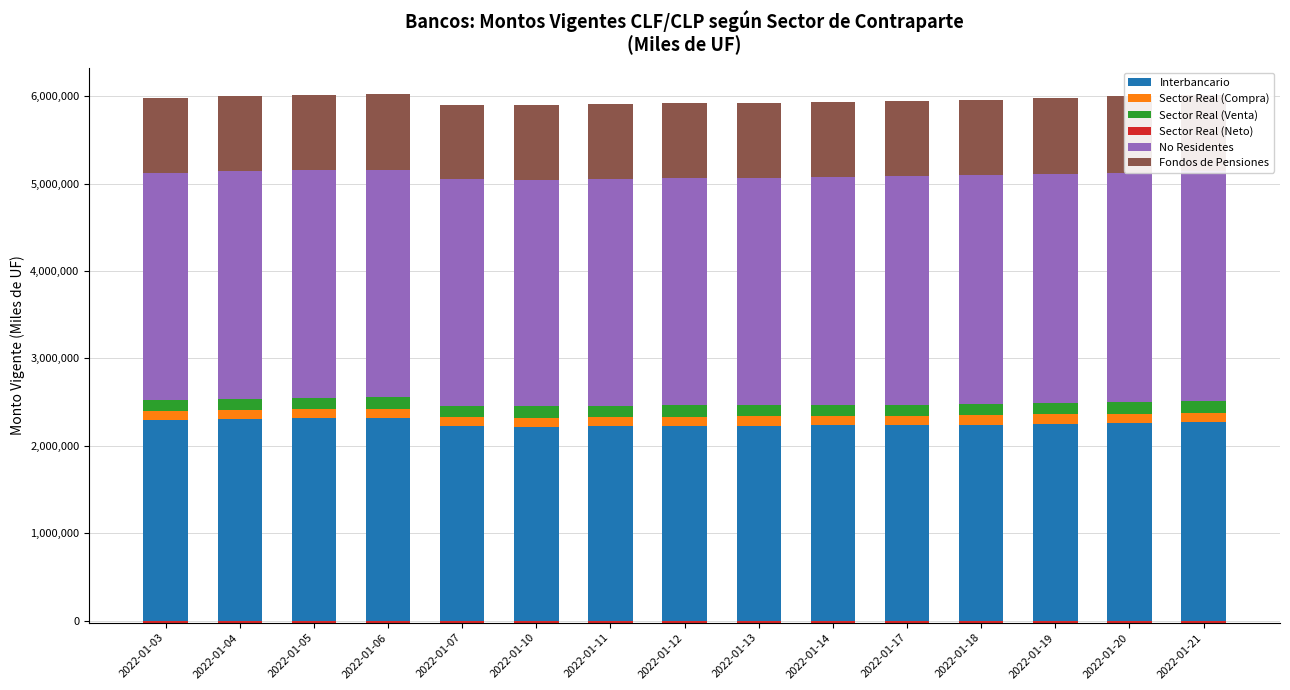

What is the value of the Sector Real (Venta) bar at the 13th from the left?

128889.9